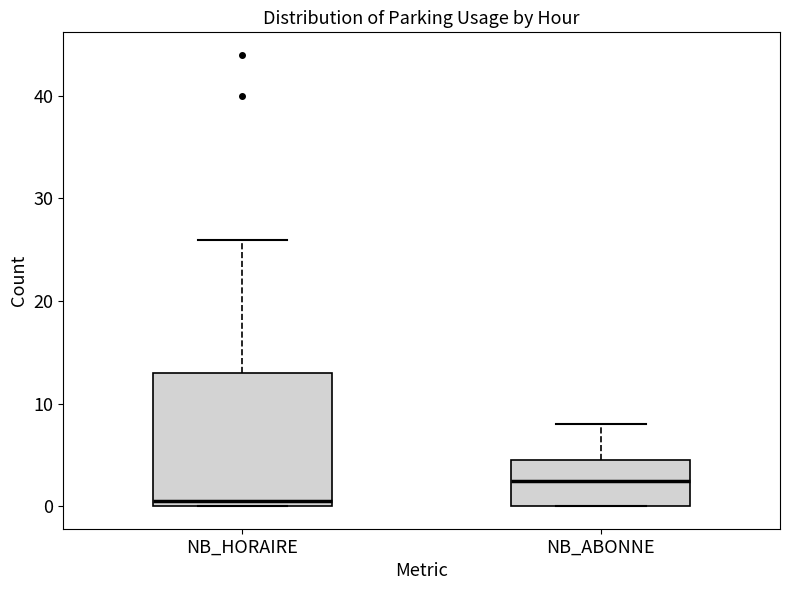

Reading left to right, read every box against the y-axis: the position of its median line, the range the box covers, and the ends of its whiskers. The values are not printed on the chart, so give them approximately, as read against the axis.

NB_HORAIRE: median 1, box 0 to 13, whiskers 0 to 26
NB_ABONNE: median 3, box 0 to 5, whiskers 0 to 8